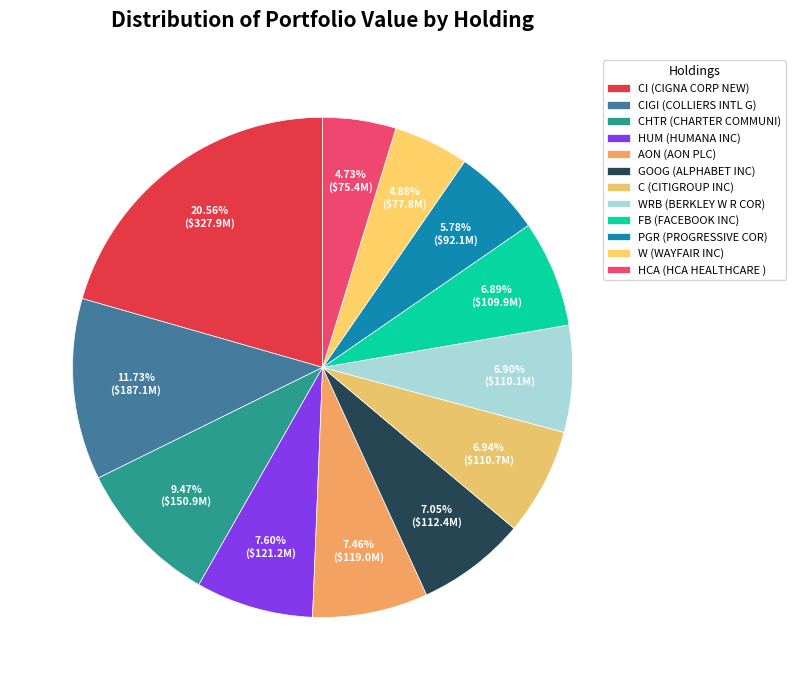

Is there any slice that represents more than half of the pie?

No